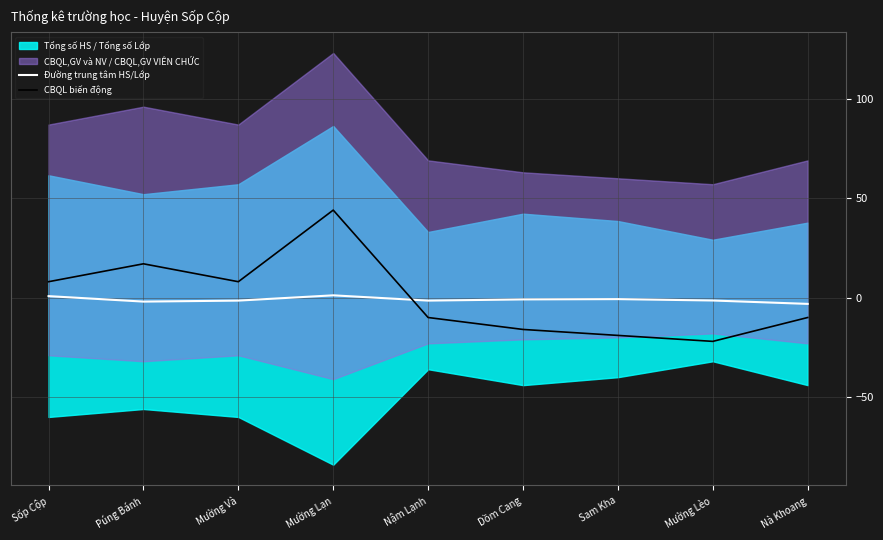

At which category is the sum across all series the highest?

Mường Lạn